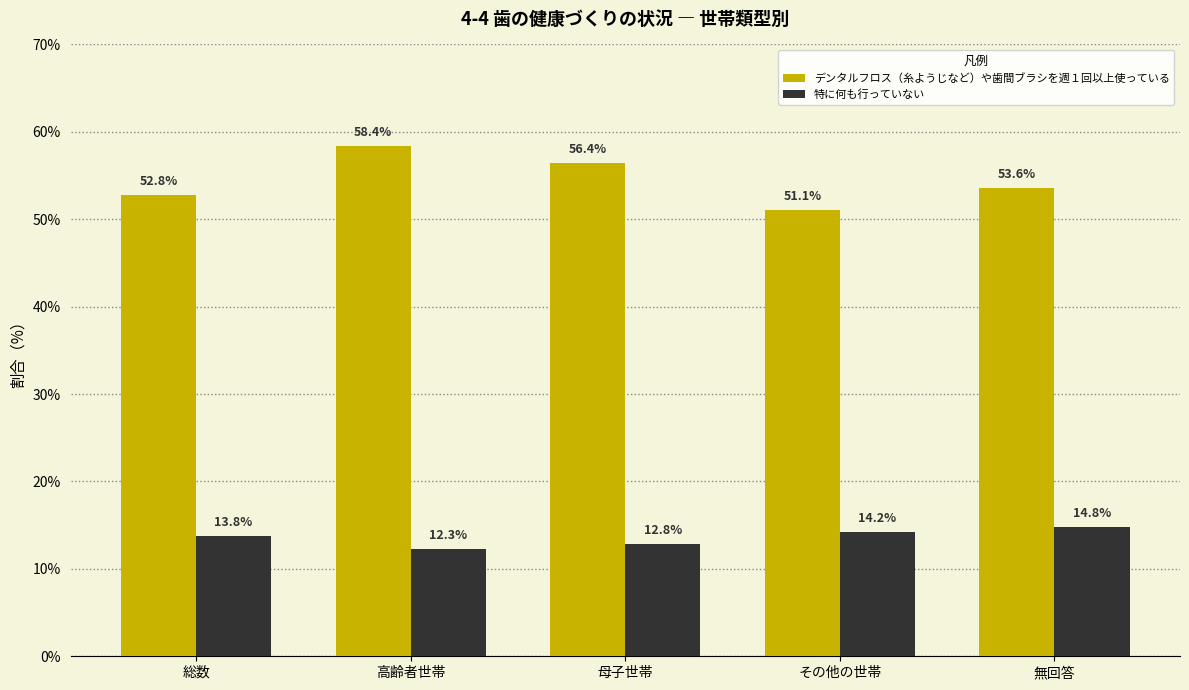

At how many categories does at least one series exceed 37?

5